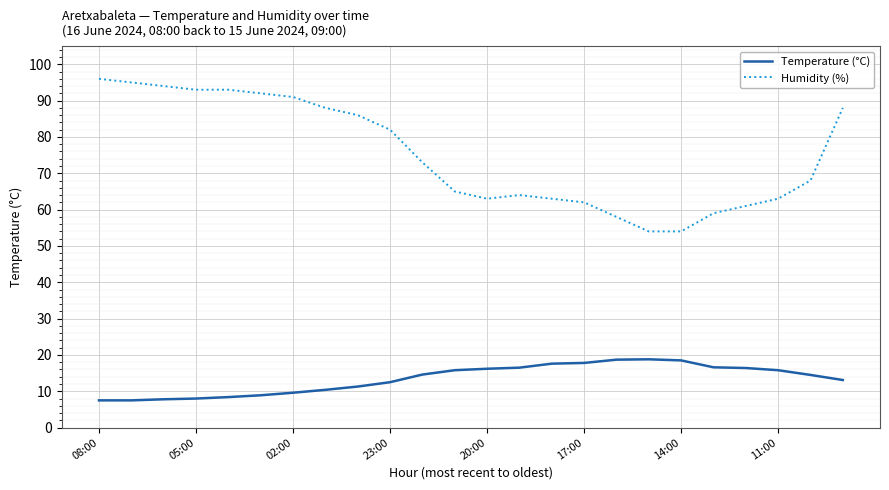

True or false: Humidity (%) and Temperature (°C) cross at least once.

False